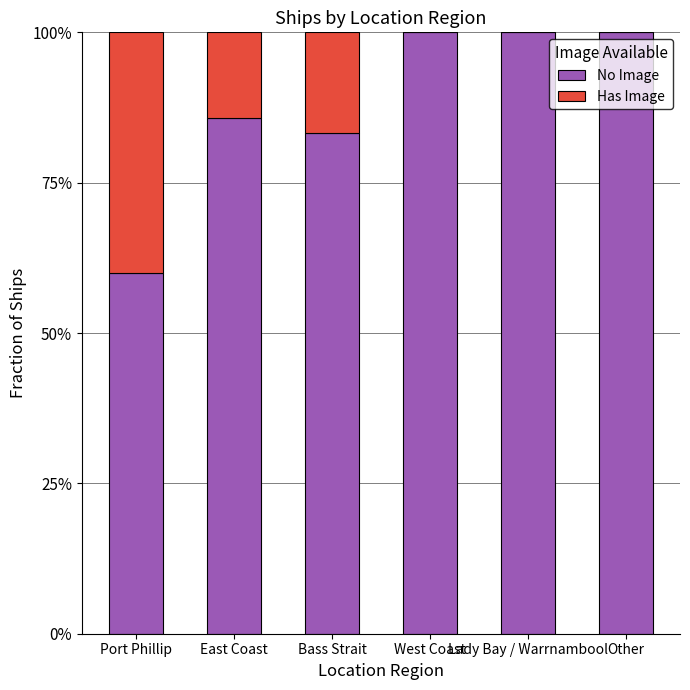

Does the chart contain stacked bars?

Yes